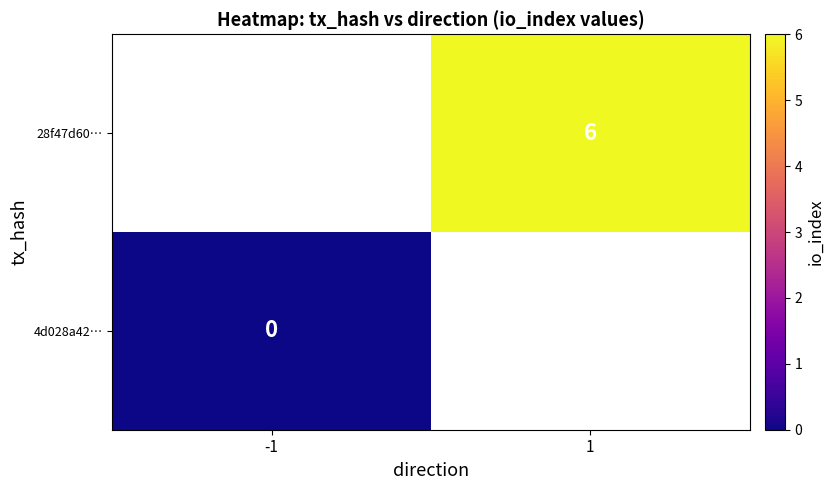

Is the value of 4d028a42… at -1 greater than the value of 28f47d60… at 1?

No